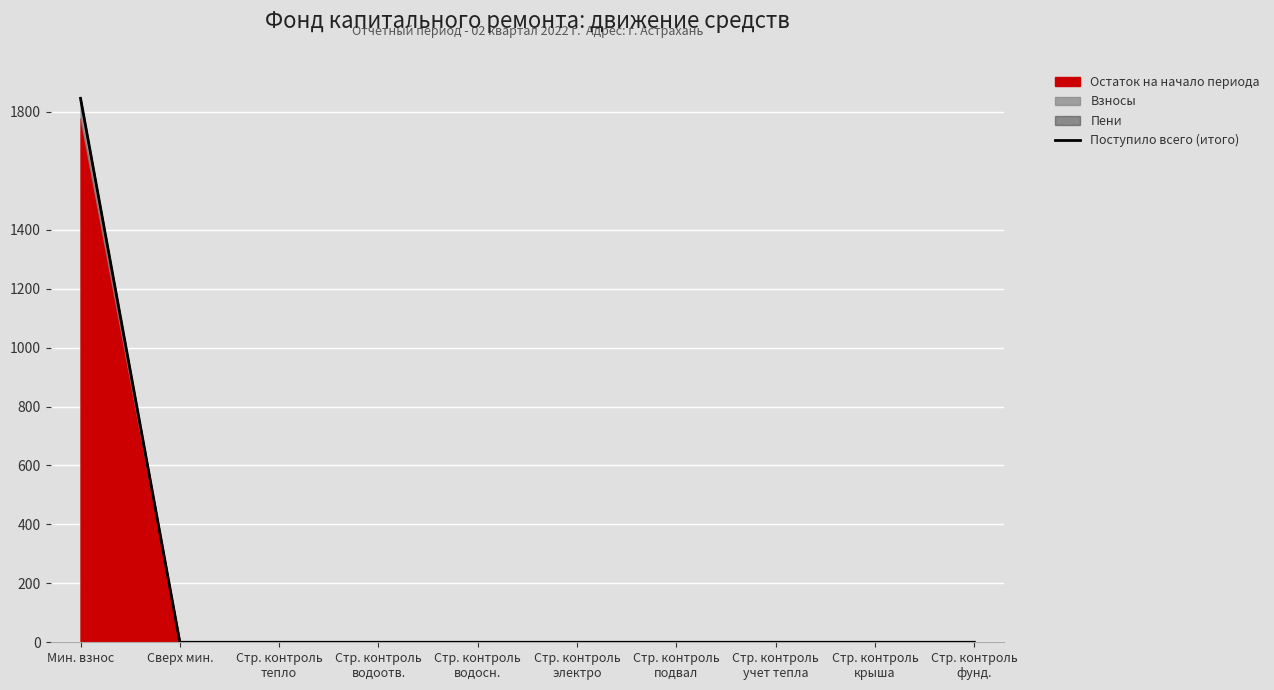

What is the label of the 9th point from the right?

Сверх мин.